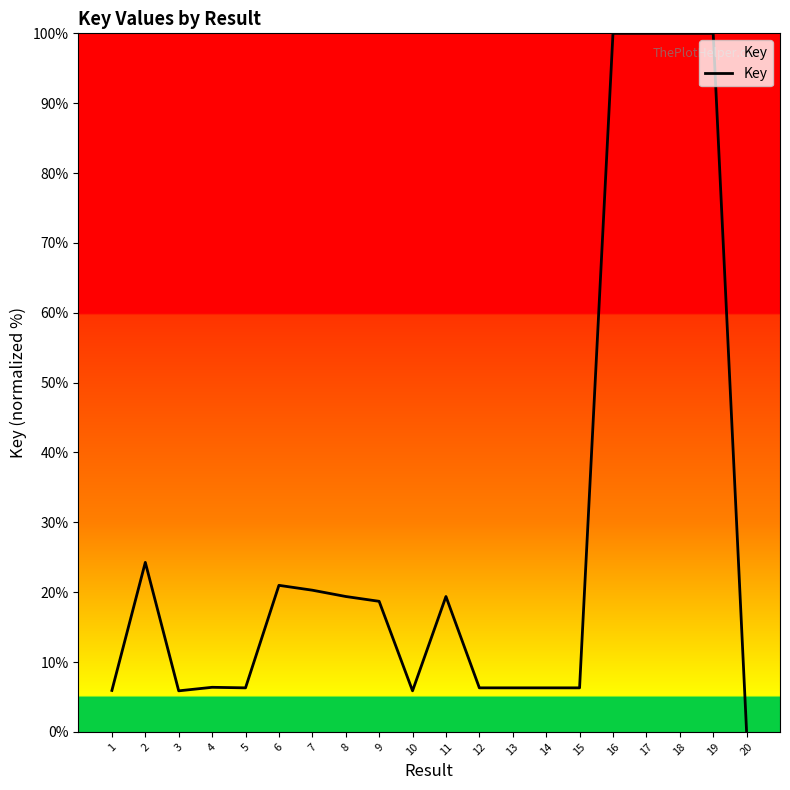

Where does the data first go above 18?

2